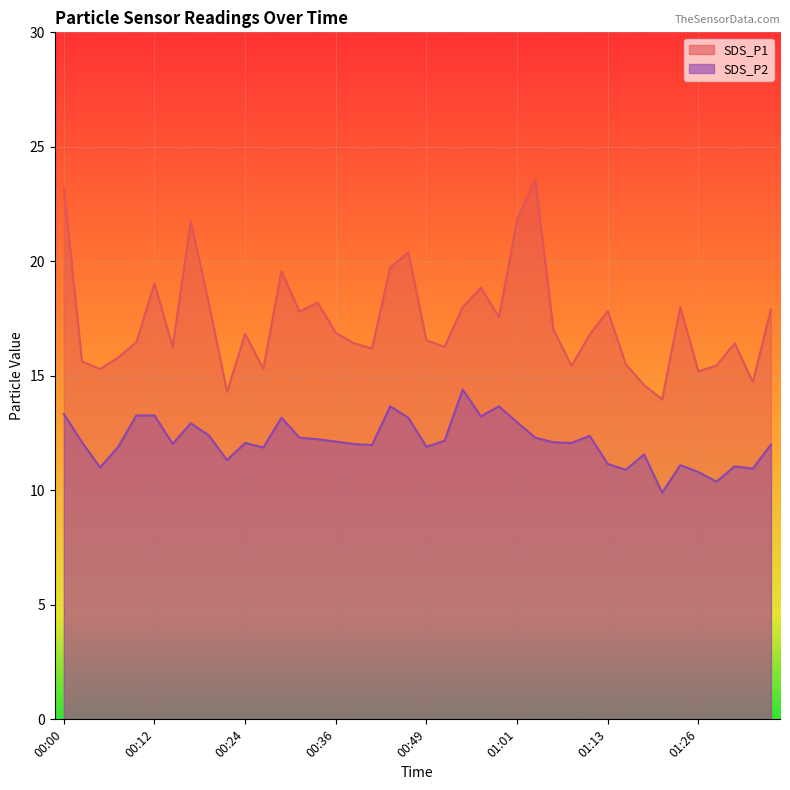

True or false: SDS_P2 and SDS_P1 intersect in this chart.

False